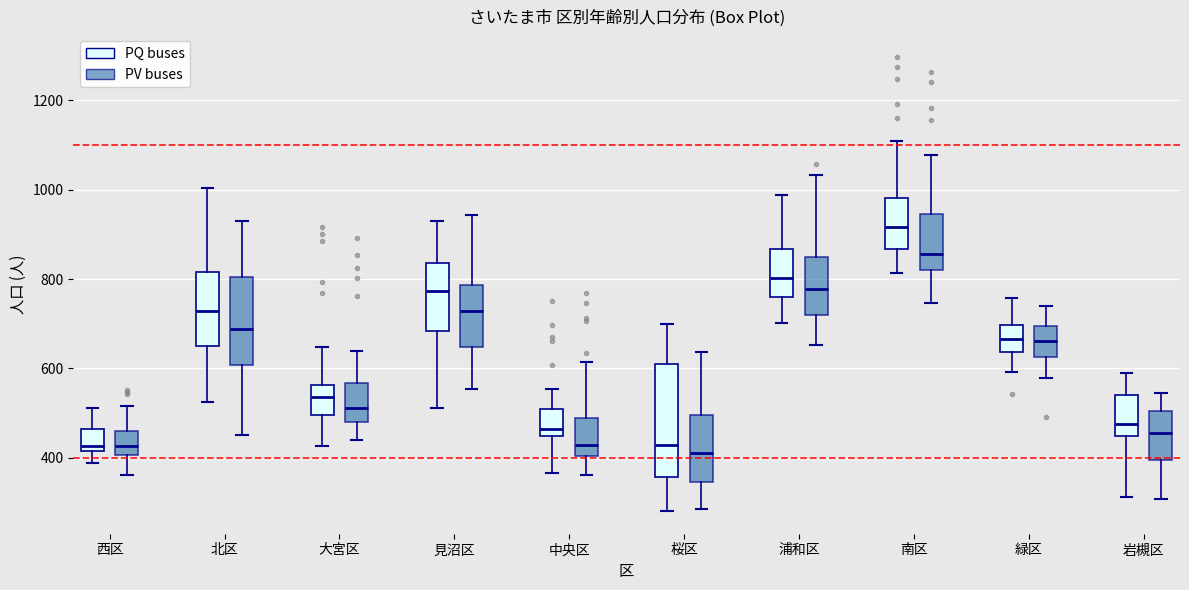

Reading left to right, read every box against the y-axis: the position of its median line, the range the box covers, and the ends of its whiskers. The values are not printed on the chart, so give them approximately, as read against the axis.

西区 (PQ buses): median 420 (just above the box's lower edge), box 420 to 460, whiskers 380 to 520
西区 (PV buses): median 420, box 400 to 460, whiskers 360 to 520
北区 (PQ buses): median 720, box 660 to 820, whiskers 520 to 1000
北区 (PV buses): median 680, box 600 to 800, whiskers 460 to 940
大宮区 (PQ buses): median 540, box 500 to 560, whiskers 420 to 640
大宮区 (PV buses): median 520, box 480 to 560, whiskers 440 to 640
見沼区 (PQ buses): median 780, box 680 to 840, whiskers 520 to 940
見沼区 (PV buses): median 720, box 640 to 780, whiskers 560 to 940
中央区 (PQ buses): median 460, box 440 to 500, whiskers 360 to 560
中央区 (PV buses): median 420, box 400 to 480, whiskers 360 to 620
桜区 (PQ buses): median 420, box 360 to 600, whiskers 280 to 700
桜区 (PV buses): median 420, box 340 to 500, whiskers 280 to 640
浦和区 (PQ buses): median 800, box 760 to 860, whiskers 700 to 980
浦和区 (PV buses): median 780, box 720 to 840, whiskers 660 to 1040
南区 (PQ buses): median 920, box 860 to 980, whiskers 820 to 1100
南区 (PV buses): median 860, box 820 to 940, whiskers 740 to 1080
緑区 (PQ buses): median 660, box 640 to 700, whiskers 600 to 760
緑区 (PV buses): median 660, box 620 to 700, whiskers 580 to 740
岩槻区 (PQ buses): median 480, box 440 to 540, whiskers 320 to 580
岩槻区 (PV buses): median 460, box 400 to 500, whiskers 300 to 540